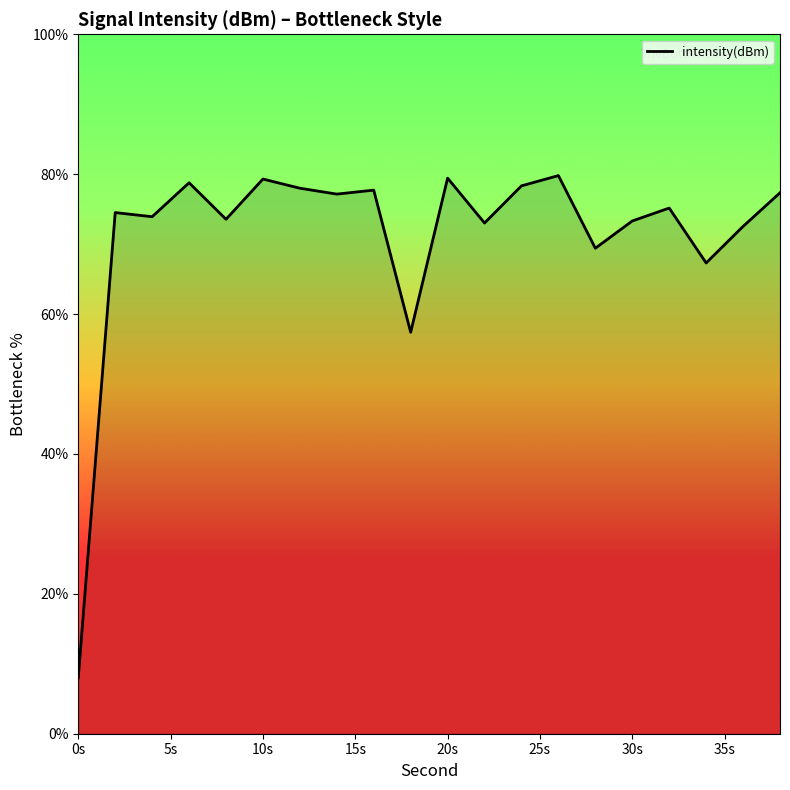

What is the smallest value displayed?

8.0